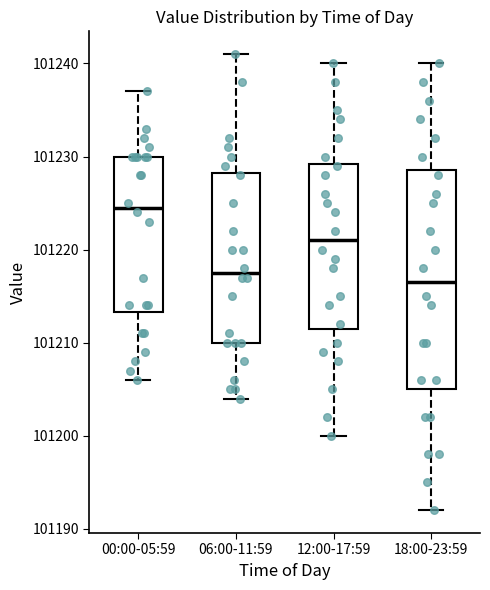

Reading left to right, transcribe this box plot: for each box, give where its median line is, the range the box spans, and where its two whiskers end, as read against the y-axis. The values are not printed on the chart, so give them approximately, as read against the axis.

00:00-05:59: median 101225, box 101213 to 101230, whiskers 101206 to 101237
06:00-11:59: median 101218, box 101210 to 101228, whiskers 101204 to 101241
12:00-17:59: median 101221, box 101212 to 101229, whiskers 101200 to 101240
18:00-23:59: median 101217, box 101205 to 101229, whiskers 101192 to 101240